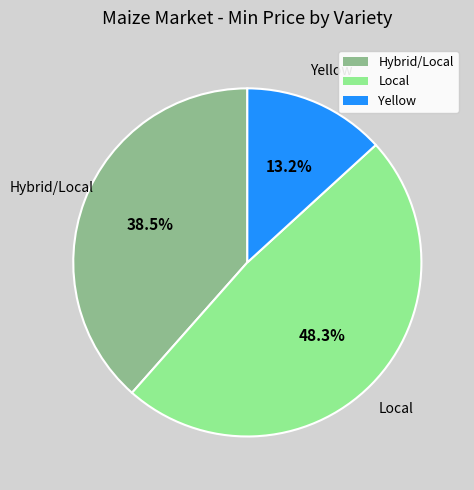

Does any single category account for the majority?

No